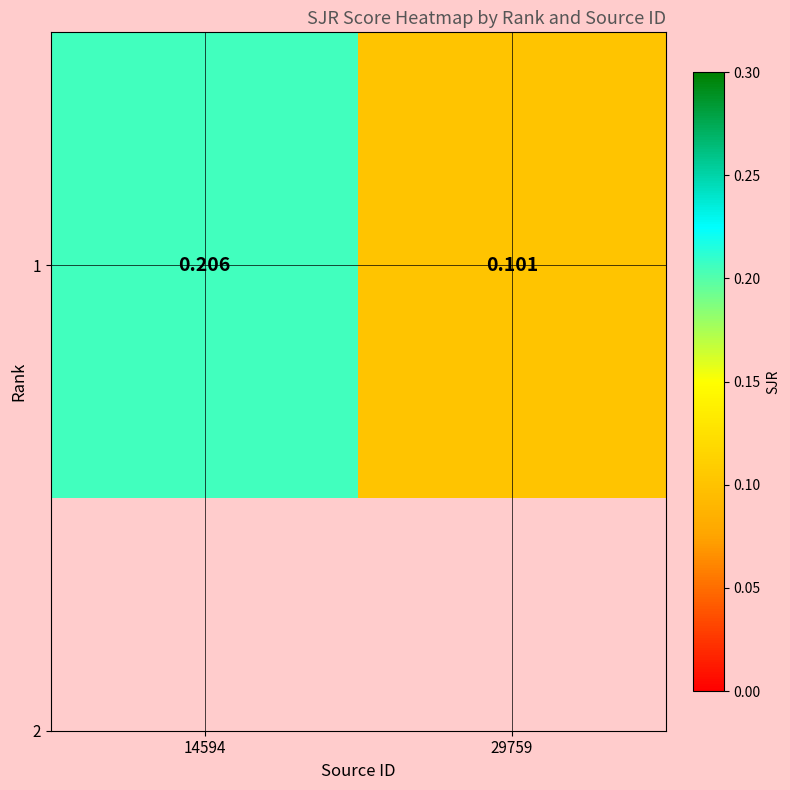

What is the sum of all values?

0.3